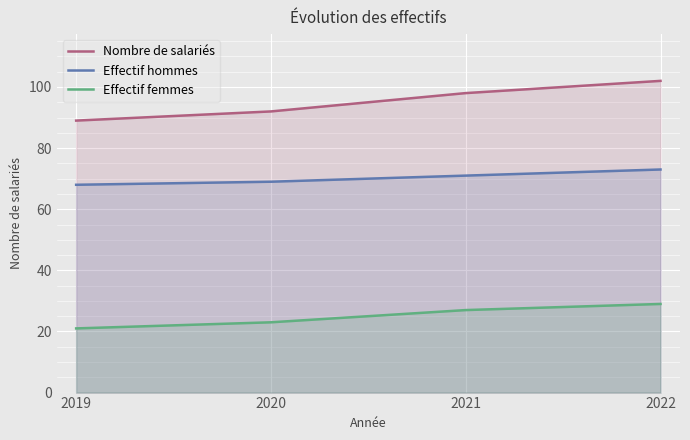

What is the total value across all series at 2019?

178